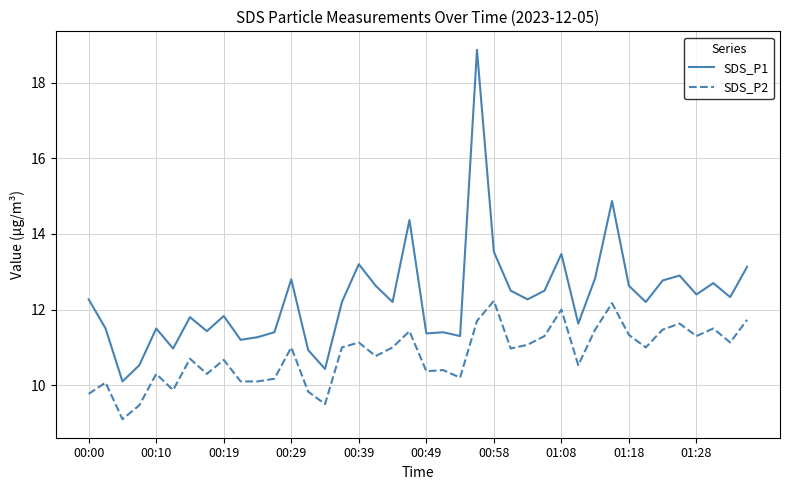

Rank the series by their average value, from lowest to highest.

SDS_P2, SDS_P1